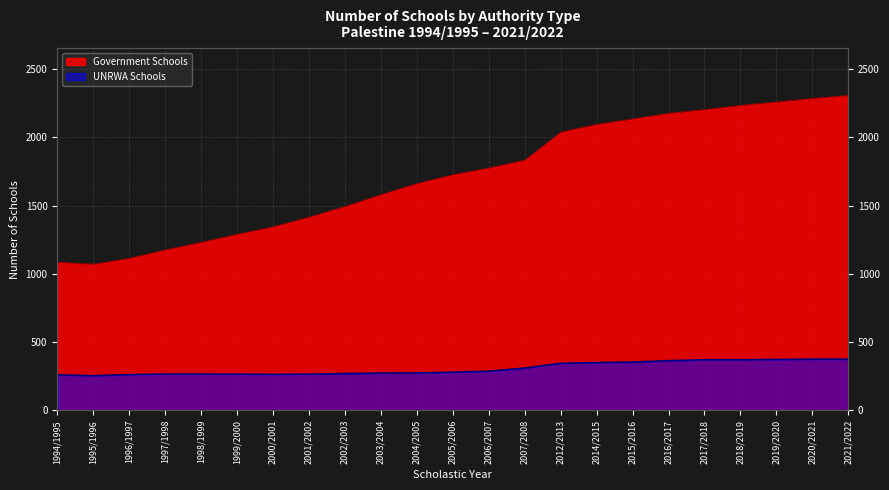

True or false: UNRWA Schools and Government Schools cross at least once.

False